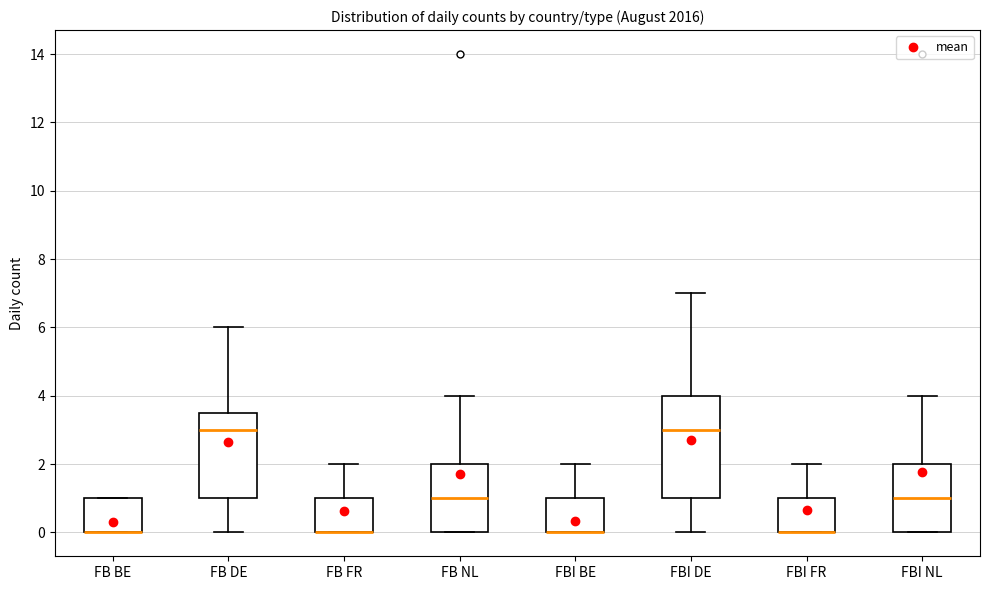

Where is the lower edge of the box for FBI BE on the y-axis? The values are not printed on the chart, so give them approximately, as read against the axis.

0.0